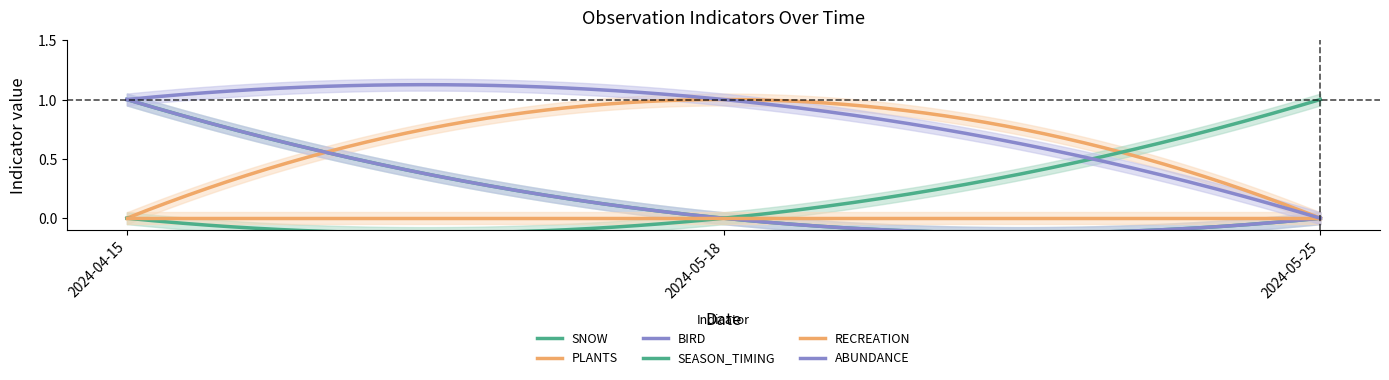

Is the value of ABUNDANCE at 2024-05-18 greater than the value of PLANTS at 2024-05-18?

No